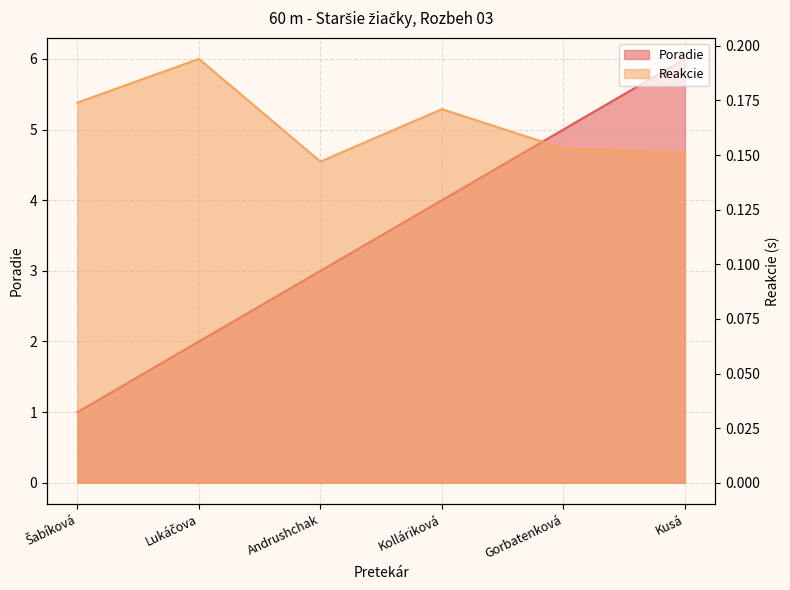

At which label does Reakcie reach its peak?

Lukáčova